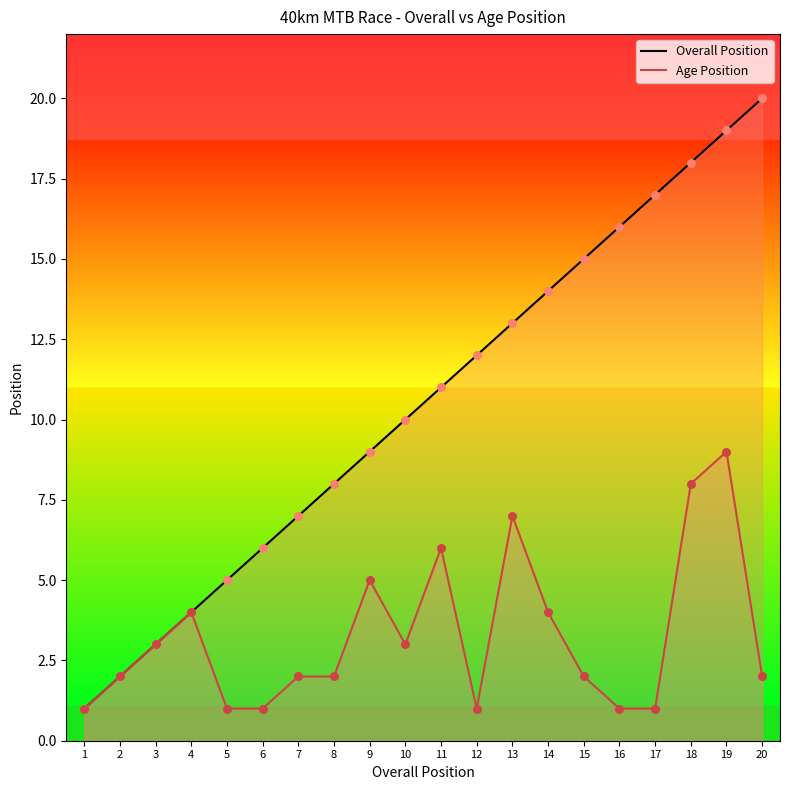

Which series has the largest total across all categories?

Overall Position